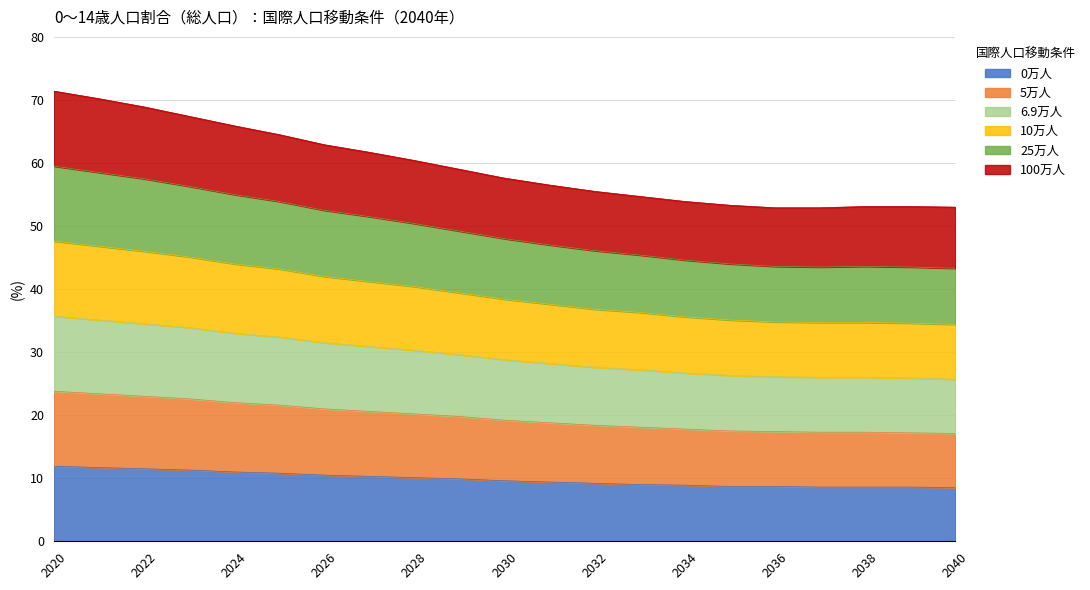

What is the total value across all series at 2040?

53.0